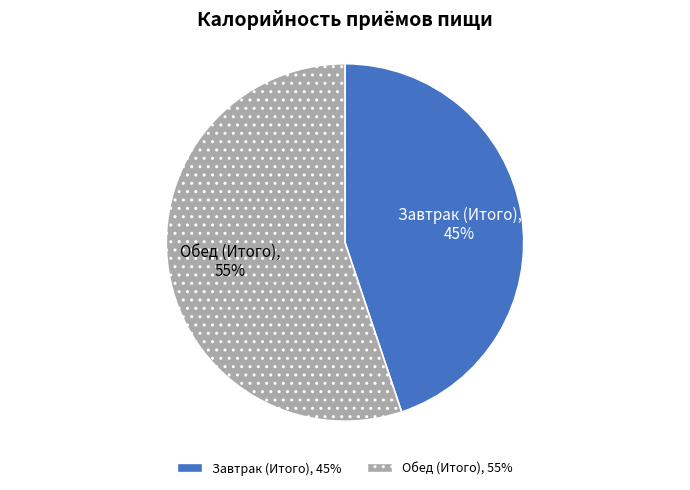

Which has a higher value, Обед (Итого) or Завтрак (Итого)?

Обед (Итого)